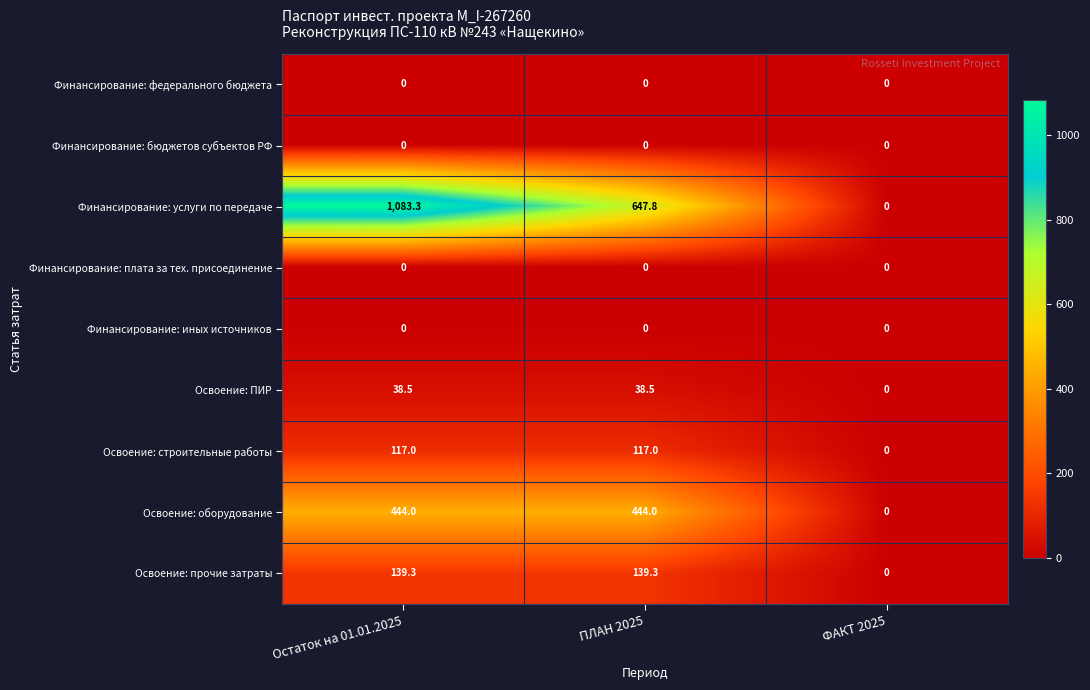

Is the value of Финансирование: услуги по передаче at Остаток на 01.01.2025 greater than the value of Финансирование: плата за тех. присоединение at ПЛАН 2025?

Yes